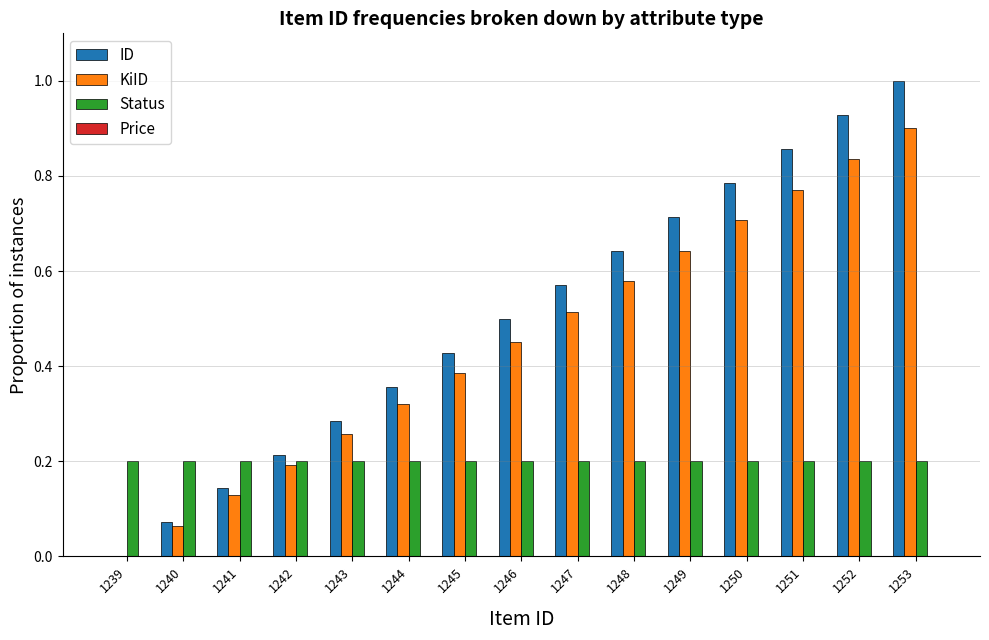

Which label corresponds to the largest value in the chart?

1253